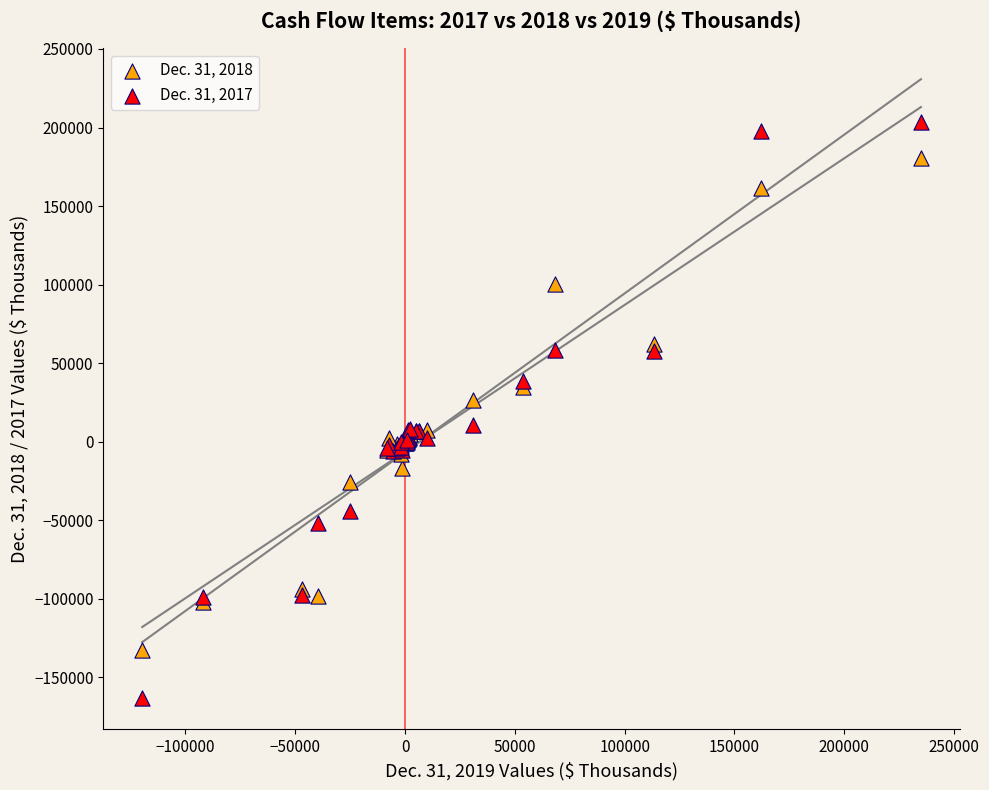

Which series reaches the maximum Y coordinate?

Dec. 31, 2017